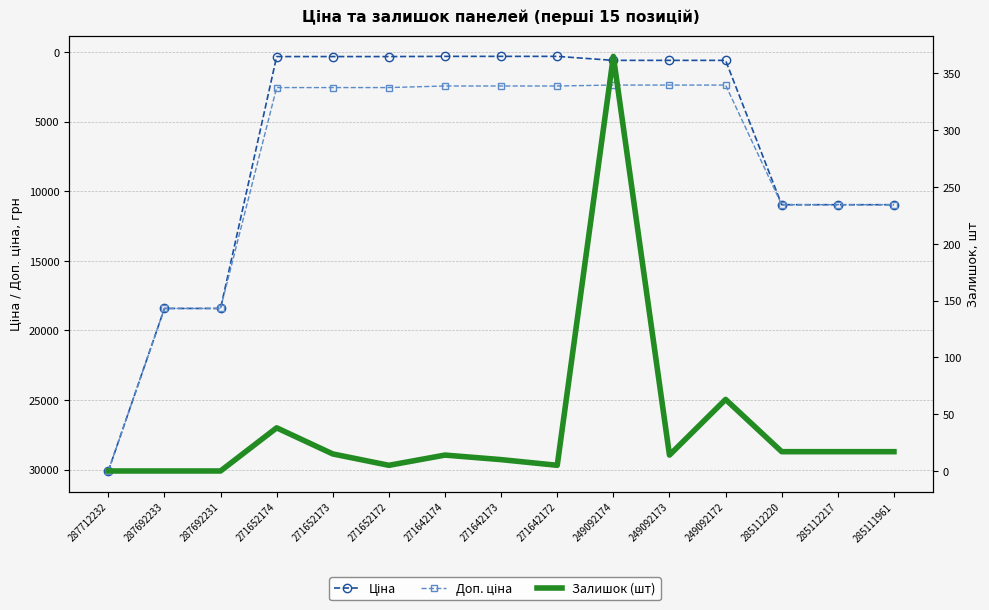

What is the sum of the Ціна values at 271642173 and 271642172?

608.2